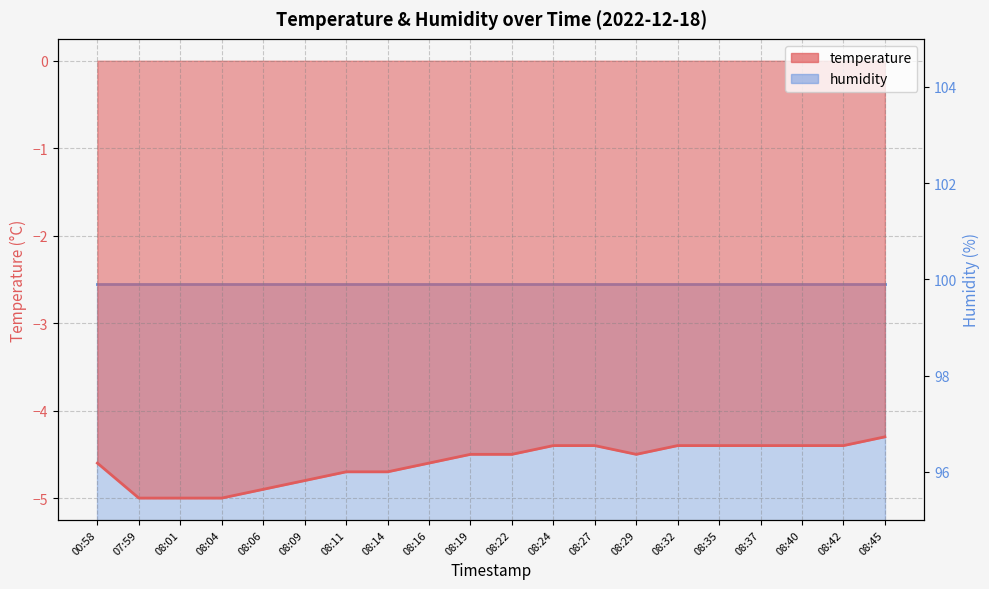

What is the smallest value displayed?

-5.0